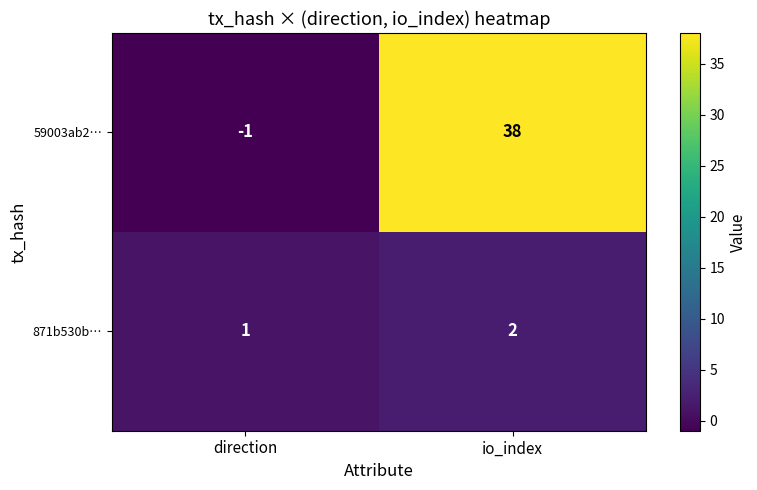

Rank the series at io_index from highest to lowest value.

59003ab2…, 871b530b…